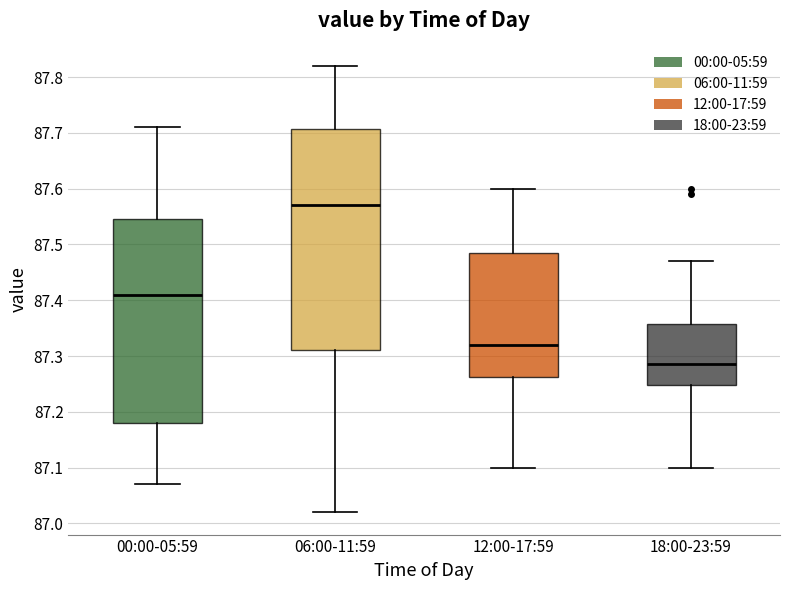

Reading left to right, read every box against the y-axis: the position of its median line, the range the box covers, and the ends of its whiskers. The values are not printed on the chart, so give them approximately, as read against the axis.

00:00-05:59: median 87.41, box 87.18 to 87.55, whiskers 87.07 to 87.71
06:00-11:59: median 87.57, box 87.31 to 87.71, whiskers 87.02 to 87.82
12:00-17:59: median 87.32, box 87.26 to 87.49, whiskers 87.10 to 87.60
18:00-23:59: median 87.29, box 87.25 to 87.36, whiskers 87.10 to 87.47